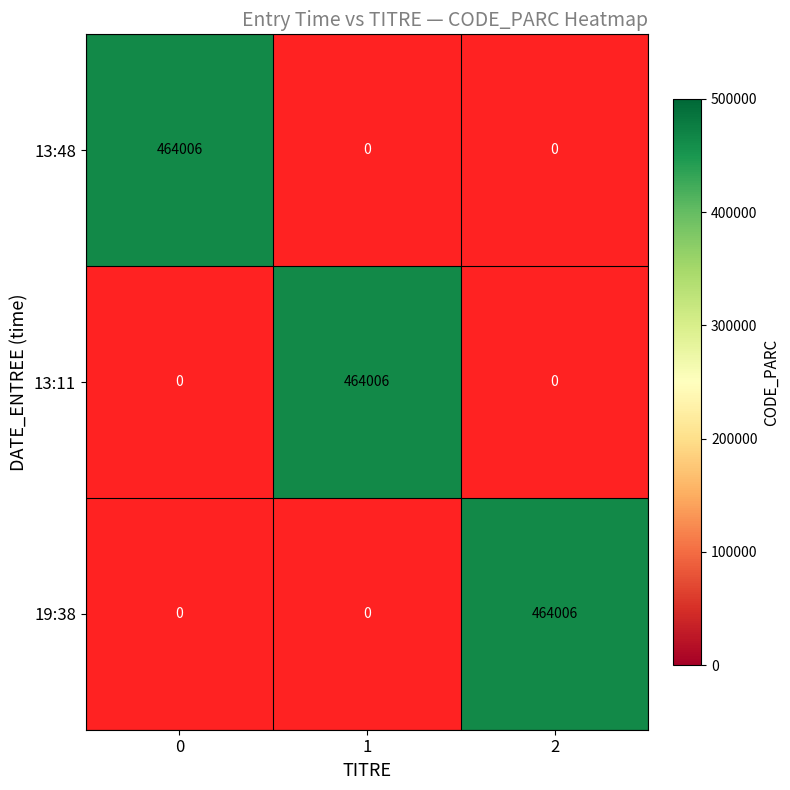

Is the value of 1 at 19:38 greater than the value of 2 at 13:48?

No